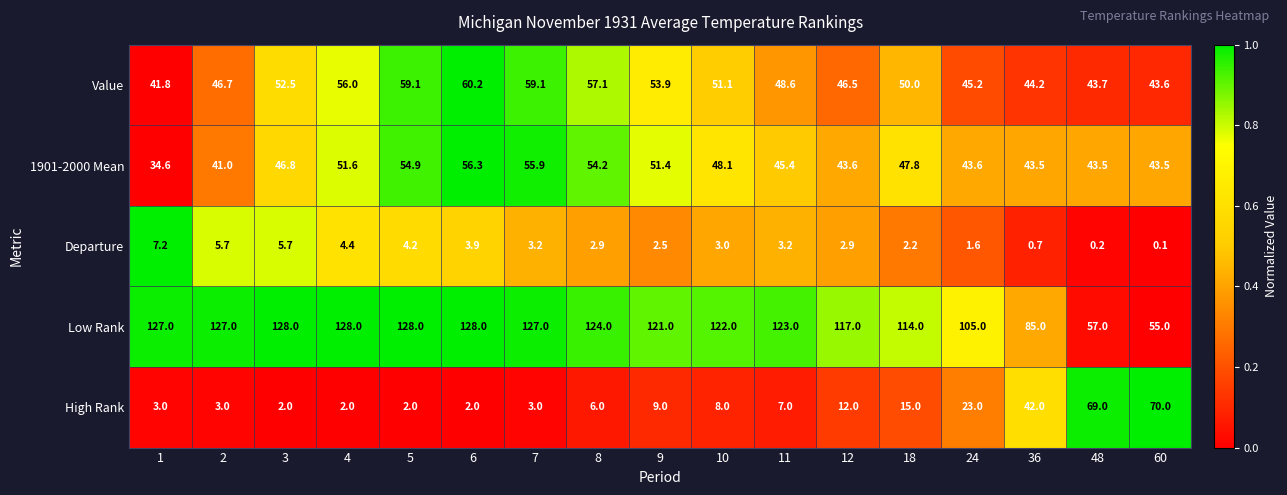

List the series in order of their peak value, lowest first.

Departure, 1901-2000 Mean, Value, High Rank, Low Rank